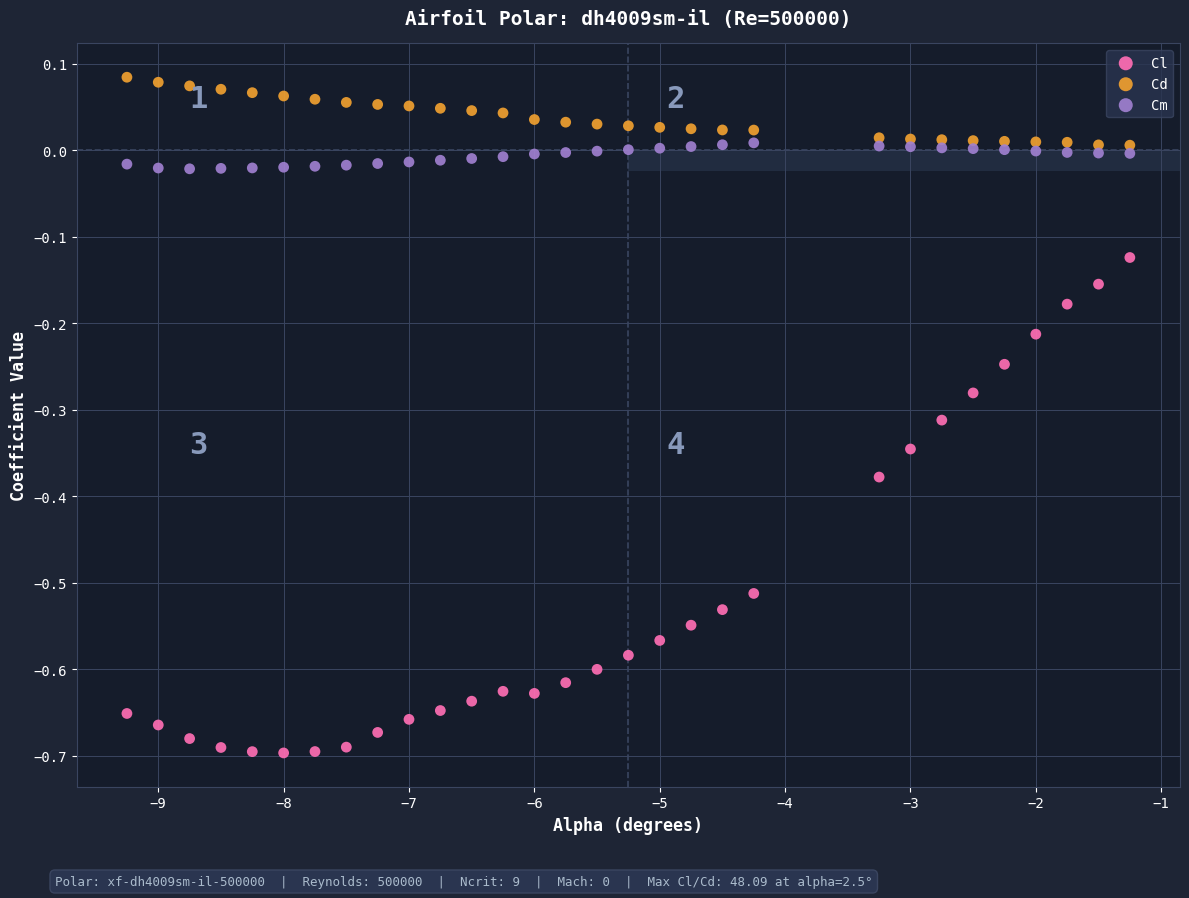

Which series reaches the minimum Y coordinate?

Cl